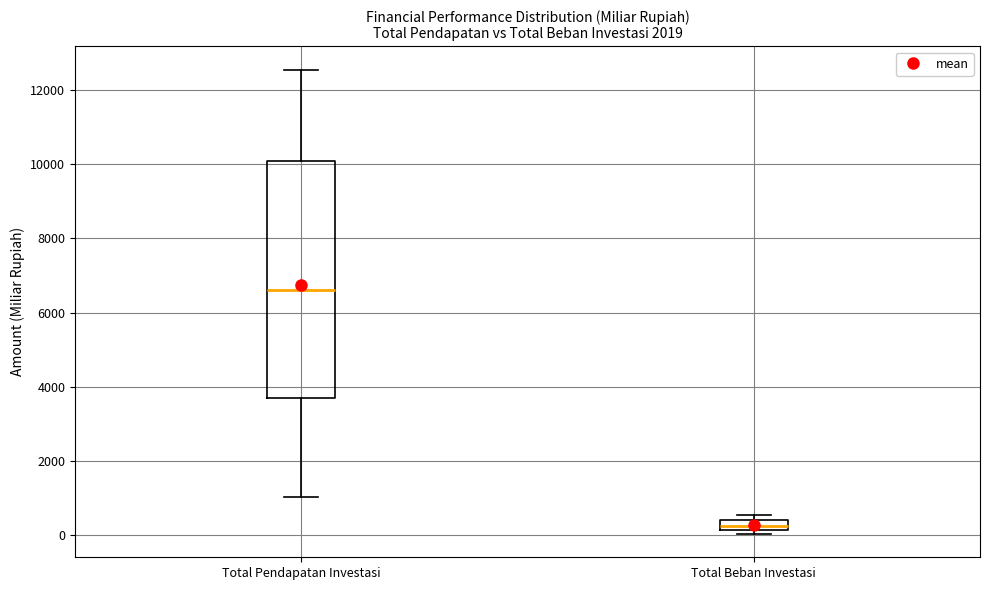

Where is the lower edge of the box for Total Beban Investasi on the y-axis? The values are not printed on the chart, so give them approximately, as read against the axis.

200